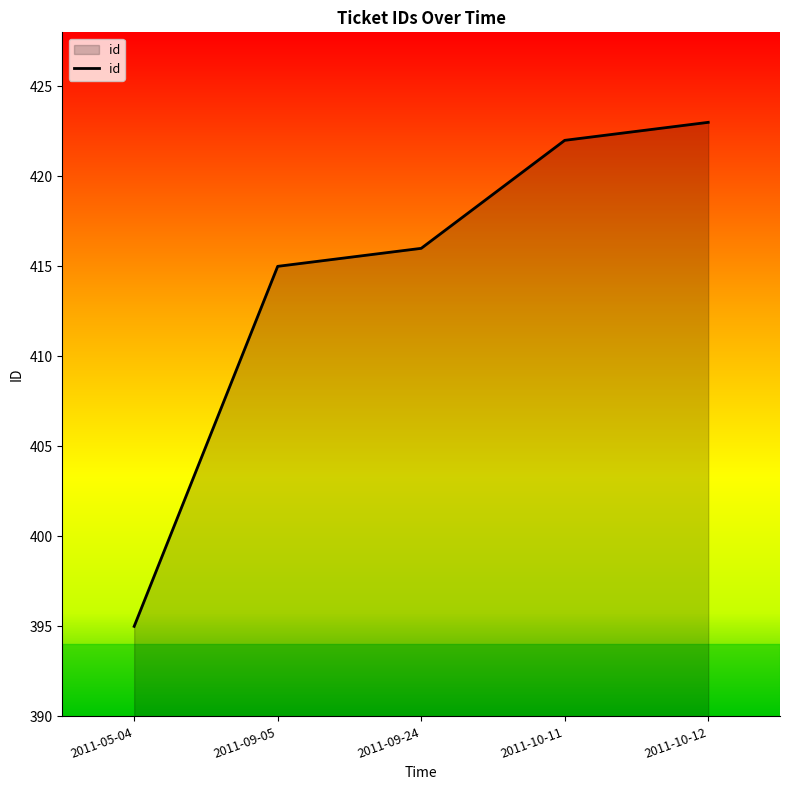

What is the smallest value displayed?

395